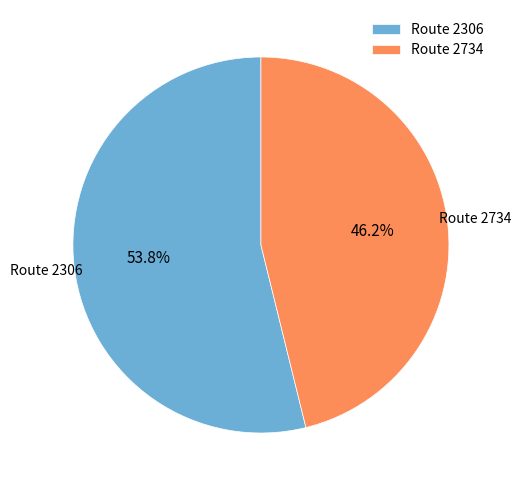

Approximately how many times larger is the value at Route 2734 compared to Route 2306?

0.9